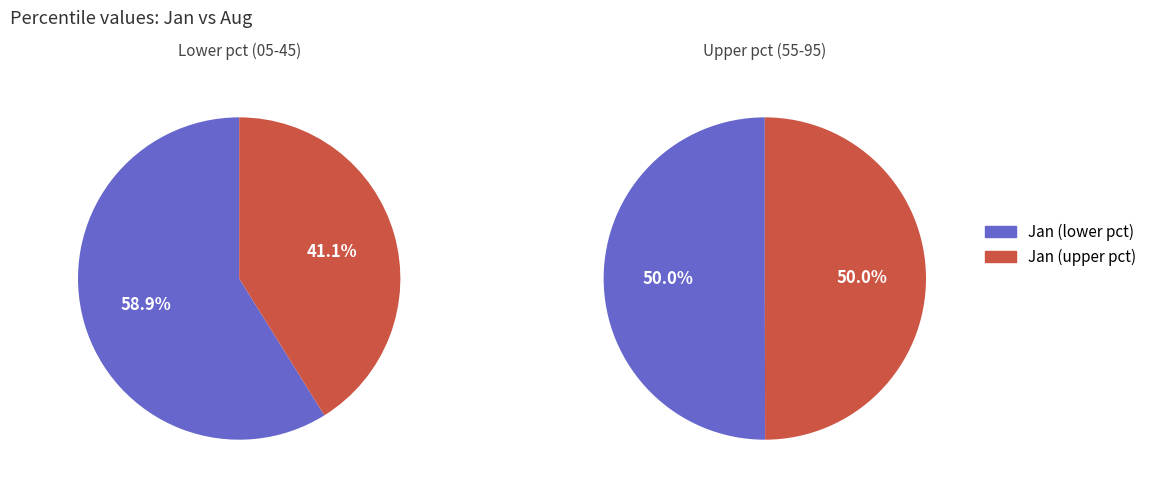

True or false: 5 accounts for 1% of the total.

False